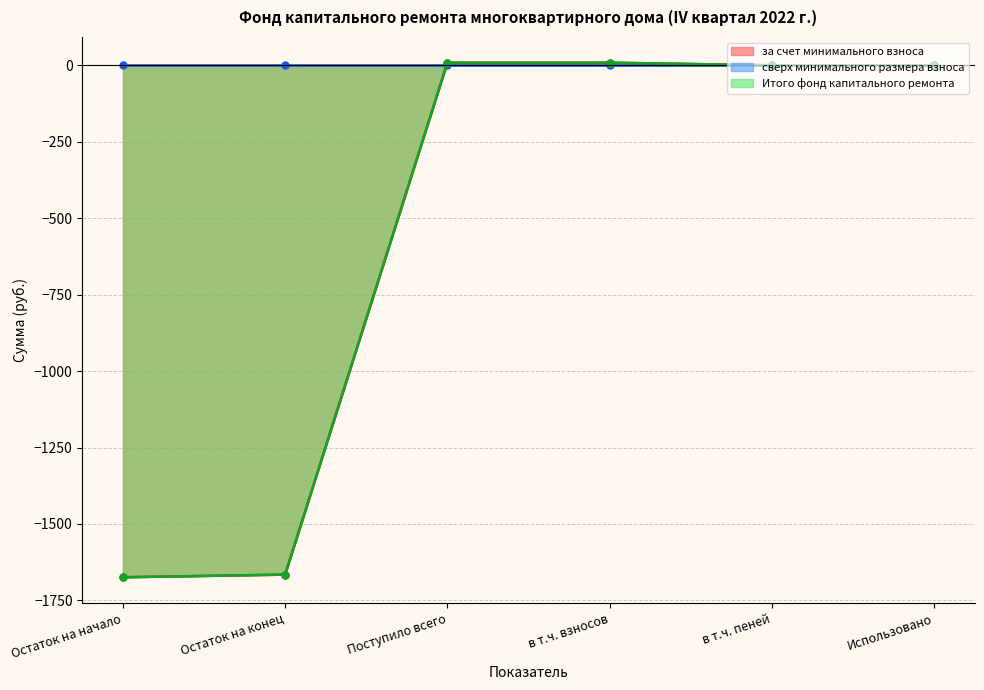

At which label does Итого фонд капитального ремонта (линия) reach its peak?

Поступило всего